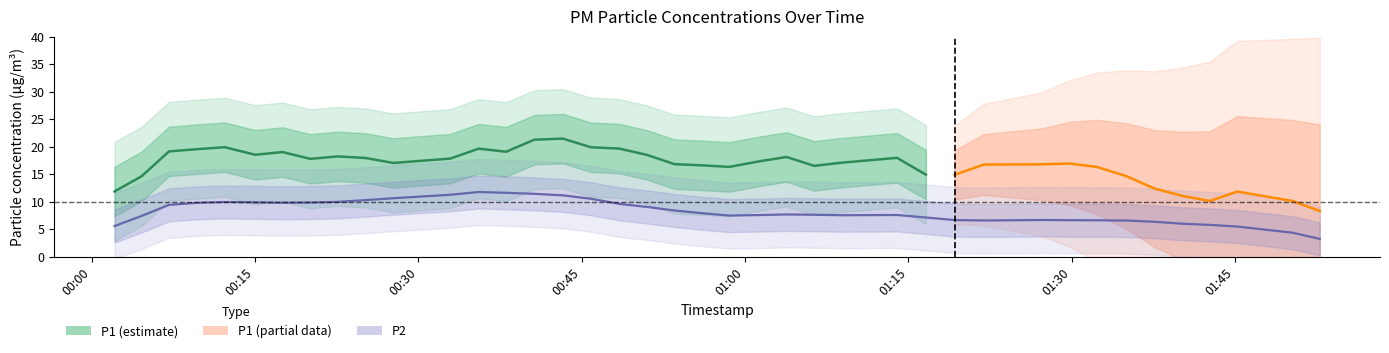

Which series has the largest total across all categories?

P1